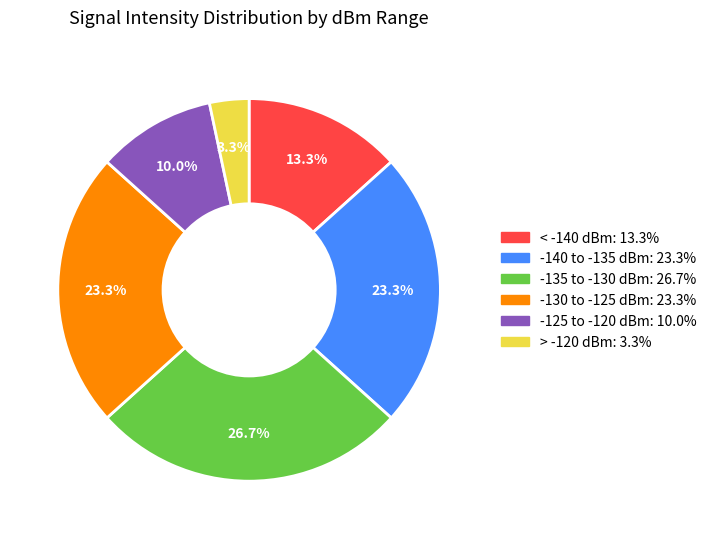

Does any single category account for the majority?

No